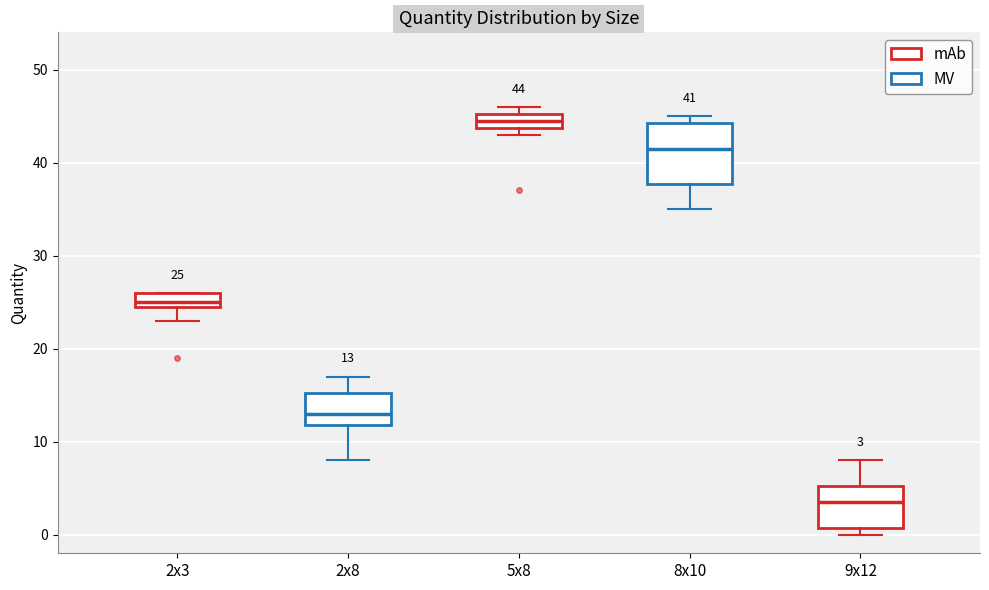

Which box is the tallest, from its lower edge to its upper edge?

8x10